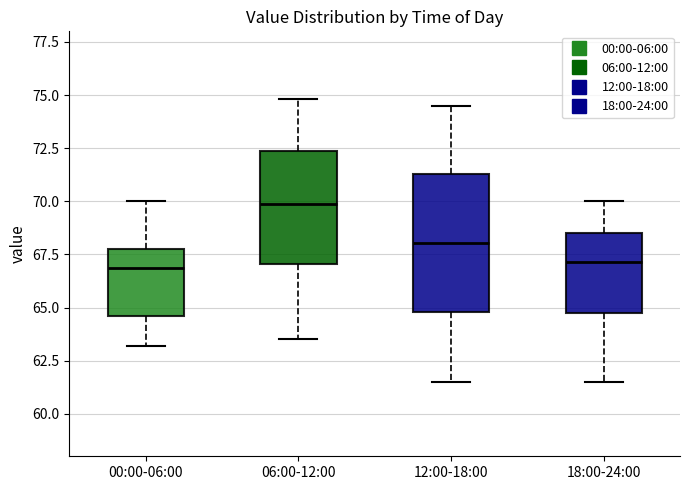

Reading left to right, read every box against the y-axis: the position of its median line, the range the box covers, and the ends of its whiskers. The values are not printed on the chart, so give them approximately, as read against the axis.

00:00-06:00: median 67.0, box 64.5 to 68.0, whiskers 63.0 to 70.0
06:00-12:00: median 70.0, box 67.0 to 72.5, whiskers 63.5 to 75.0
12:00-18:00: median 68.0, box 65.0 to 71.5, whiskers 61.5 to 74.5
18:00-24:00: median 67.0, box 64.5 to 68.5, whiskers 61.5 to 70.0